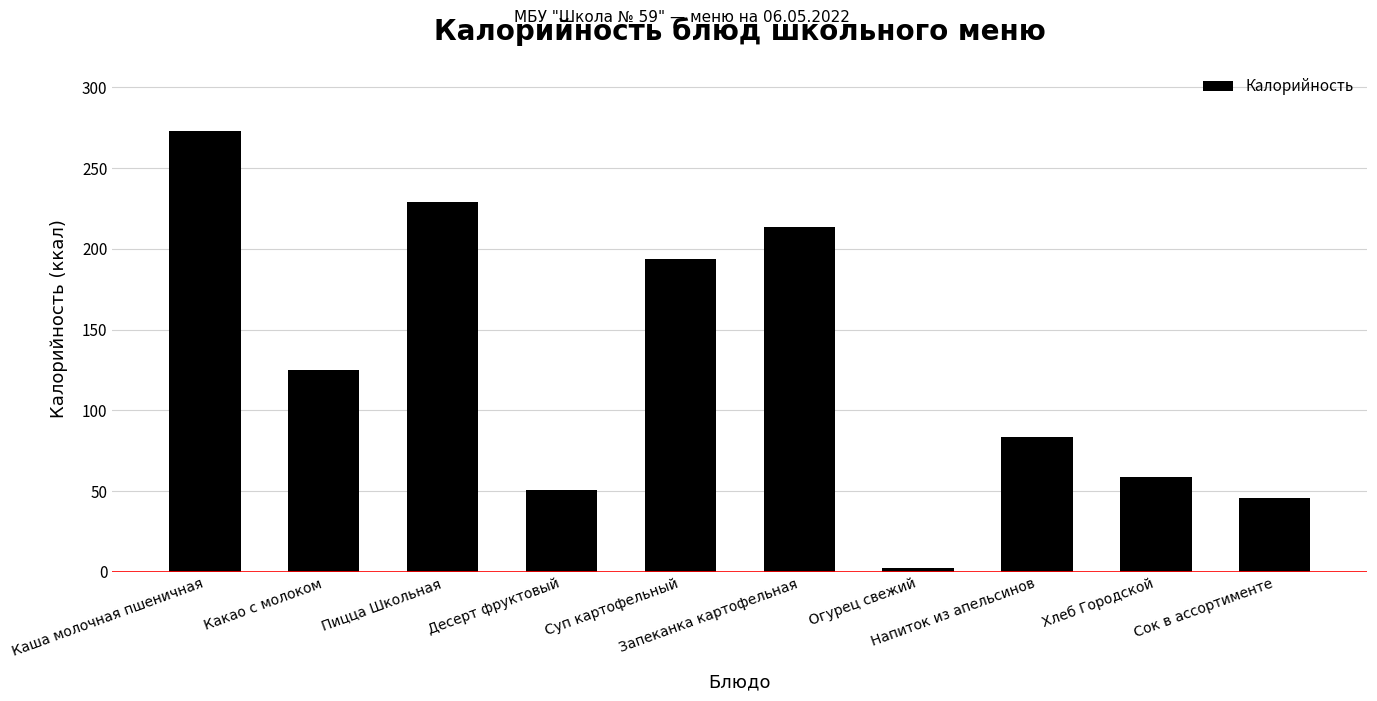

How many values exceed 125?

5